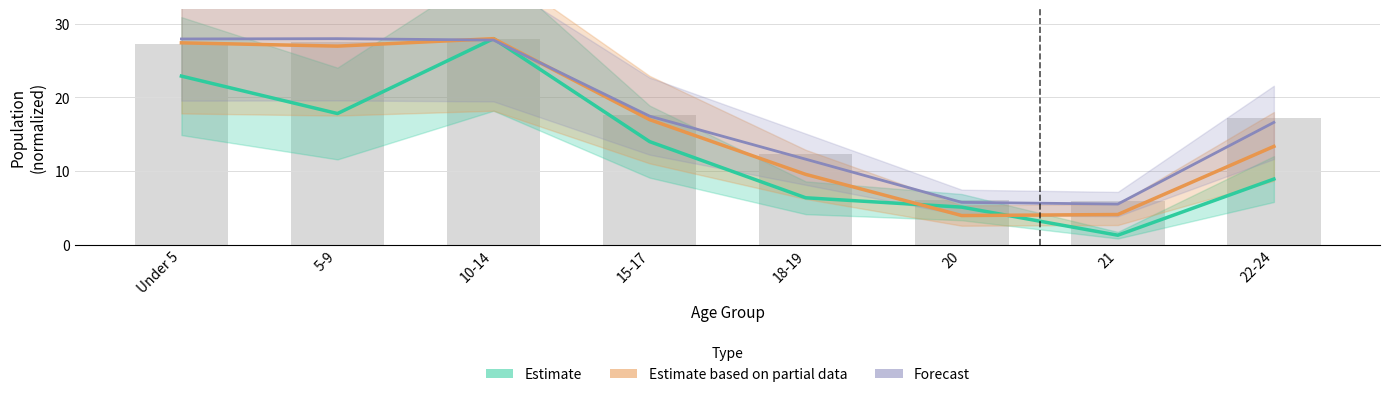

Which has a higher value, 20 or Under 5?

Under 5